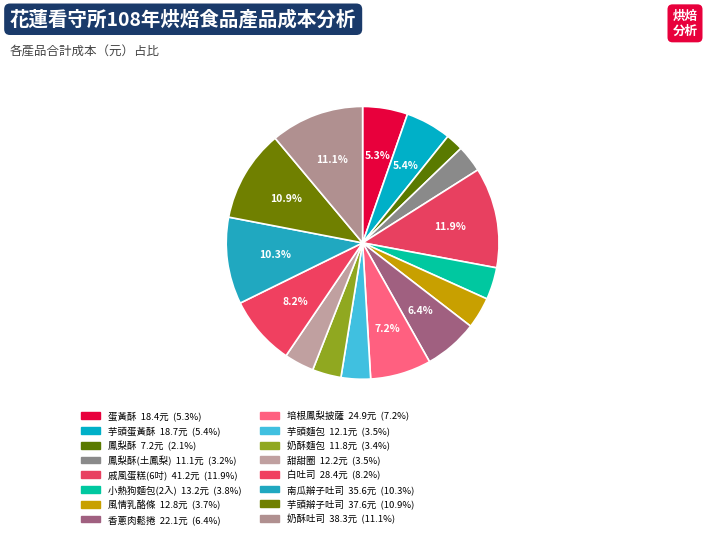

Count the number of slices in the pie.

16